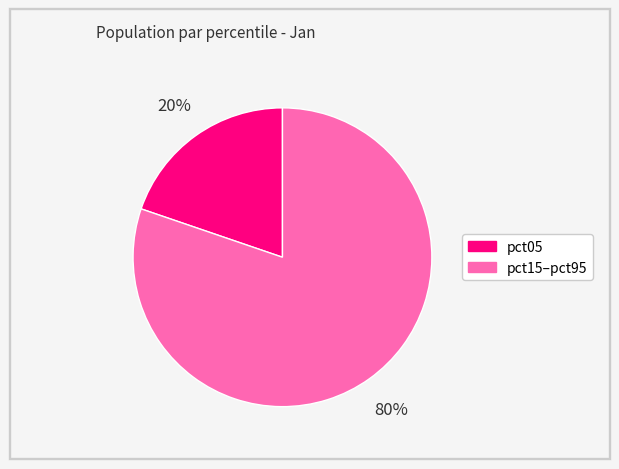

Count the number of slices in the pie.

2